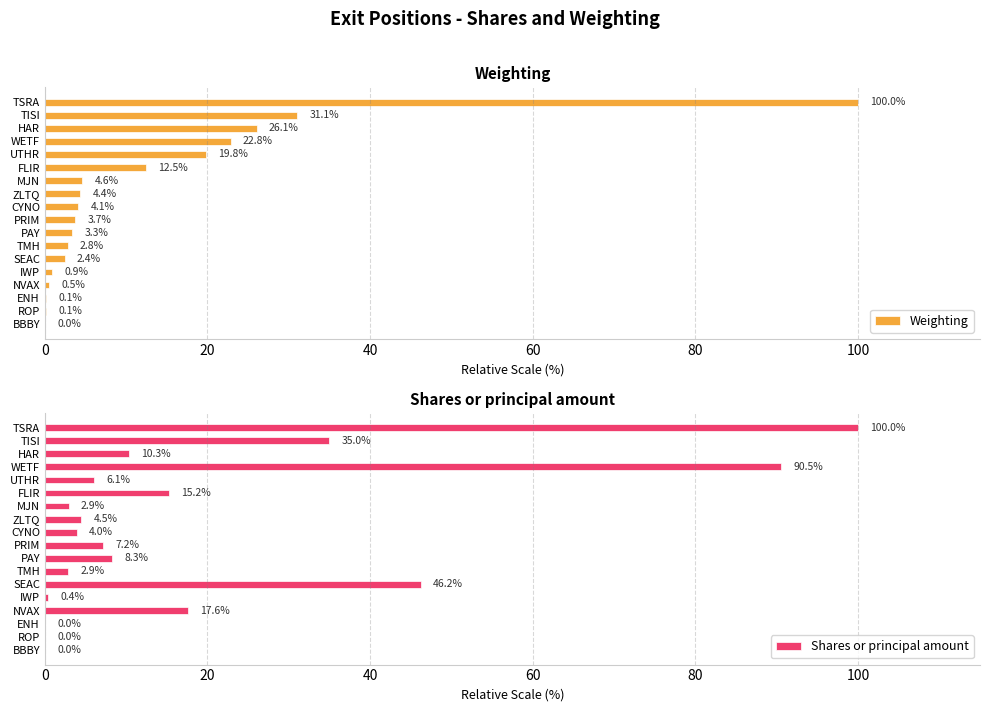

At which label does Weighting reach its peak?

TSRA